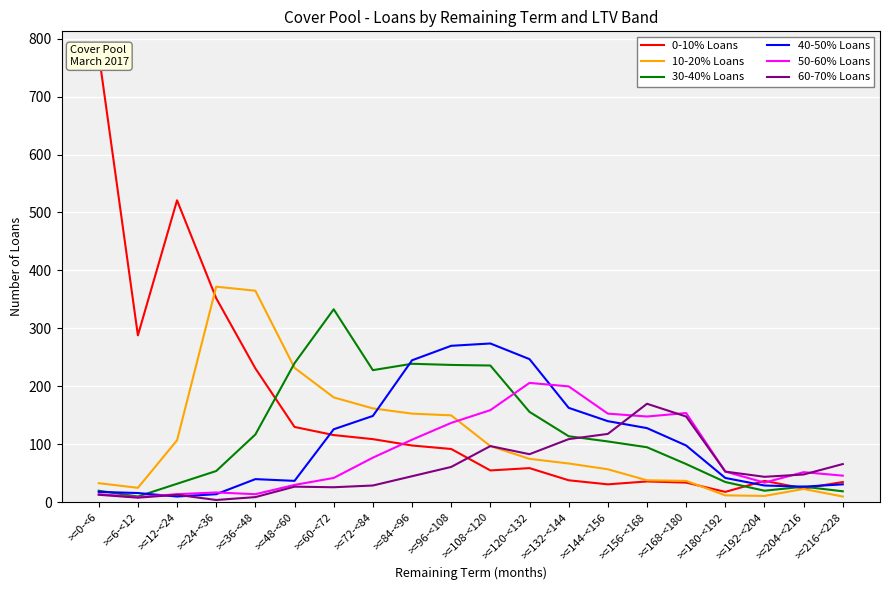

Which label corresponds to the smallest value in the chart?

>=24-<36